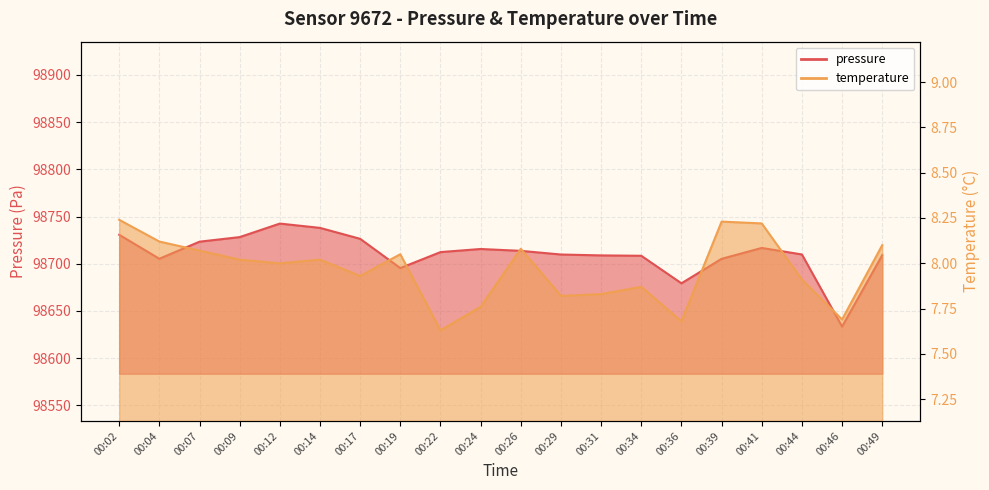

At how many categories does at least one series exceed 78685?

20